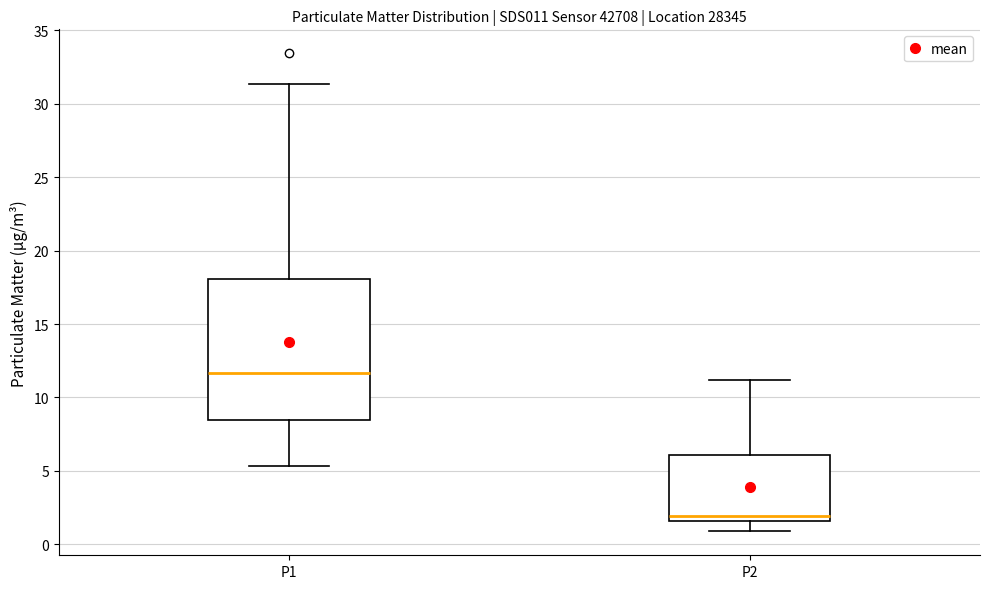

Reading left to right, transcribe this box plot: for each box, give where its median line is, the range the box spans, and where its two whiskers end, as read against the y-axis. The values are not printed on the chart, so give them approximately, as read against the axis.

P1: median 11.5, box 8.5 to 18.0, whiskers 5.5 to 31.5
P2: median 2.0, box 1.5 to 6.0, whiskers 1.0 to 11.0